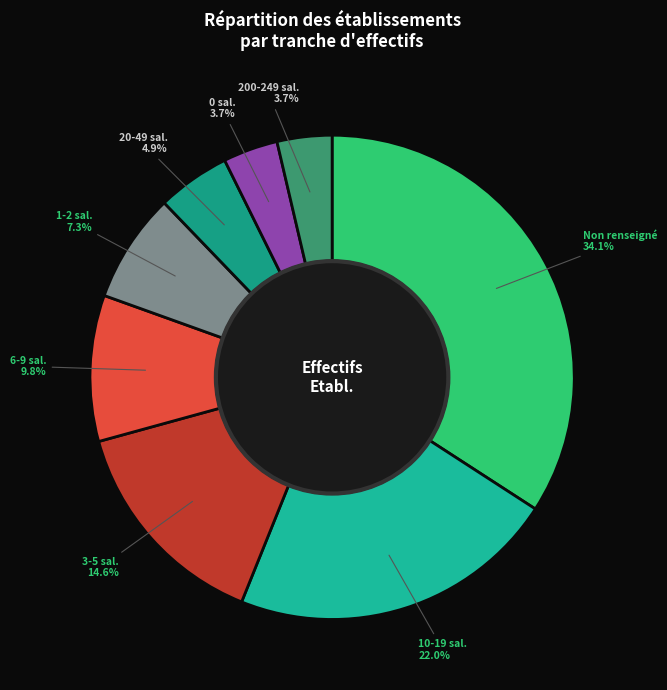

To the nearest percent, what is the difference between the largest and smallest slice percentages?

30%